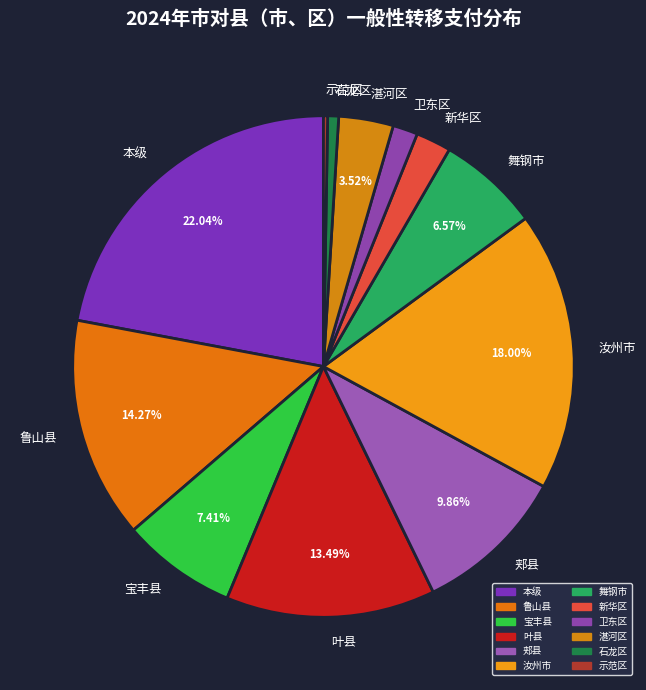

Which slice is the largest?

本级